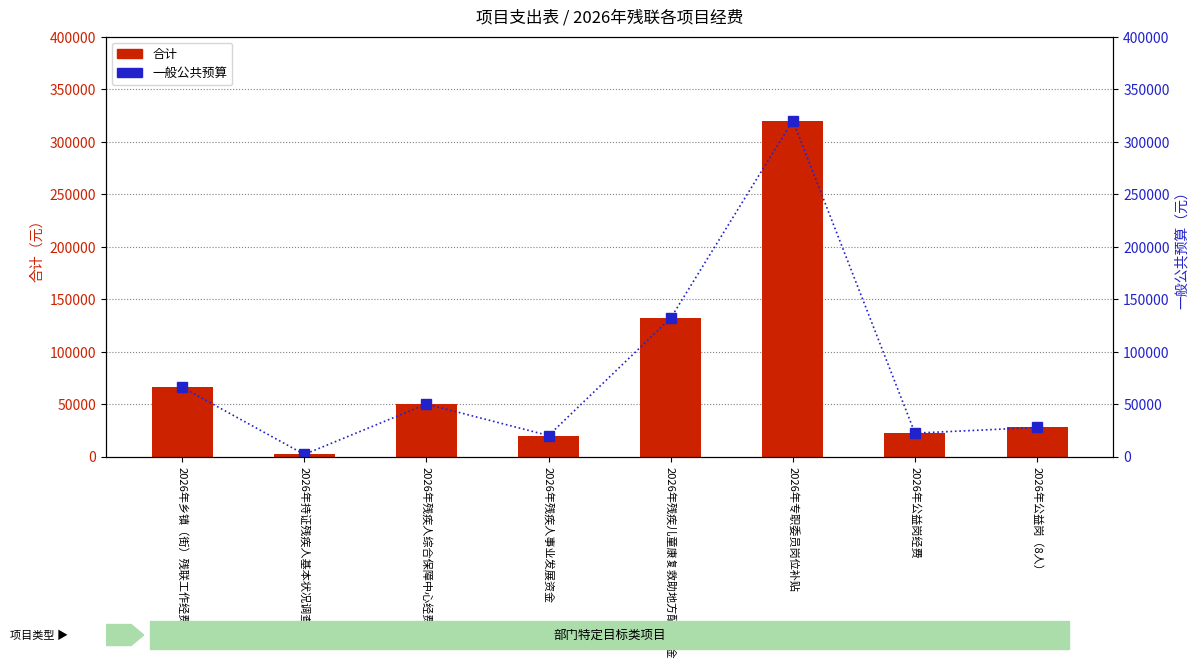

What is the smallest value displayed?

2000